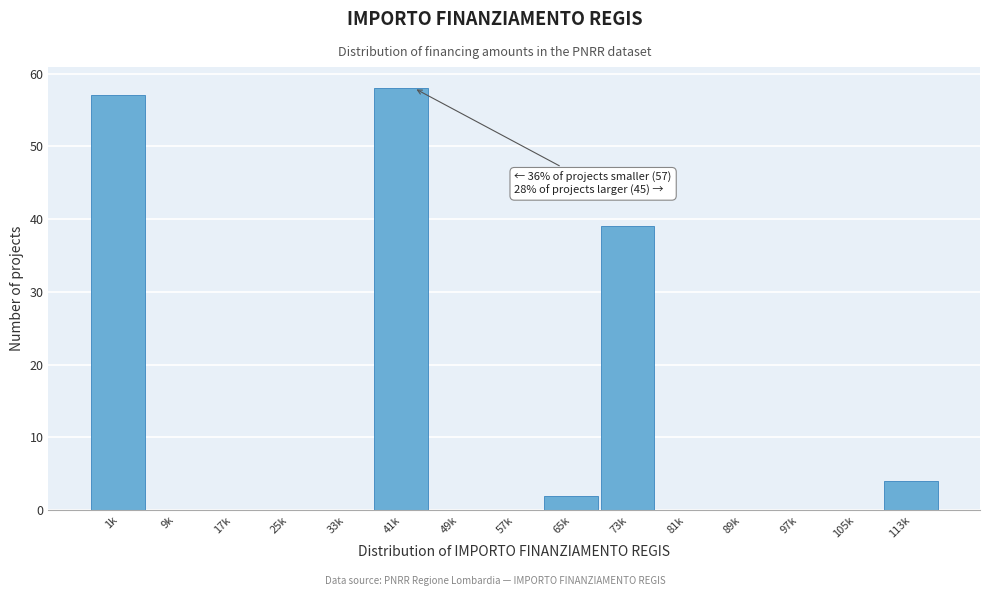

Reading left to right, extract all data points from this chart.

1k=57	9k=0	17k=0	25k=0	33k=0	41k=58	49k=0	57k=0	65k=2	73k=39	81k=0	89k=0	97k=0	105k=0	113k=4